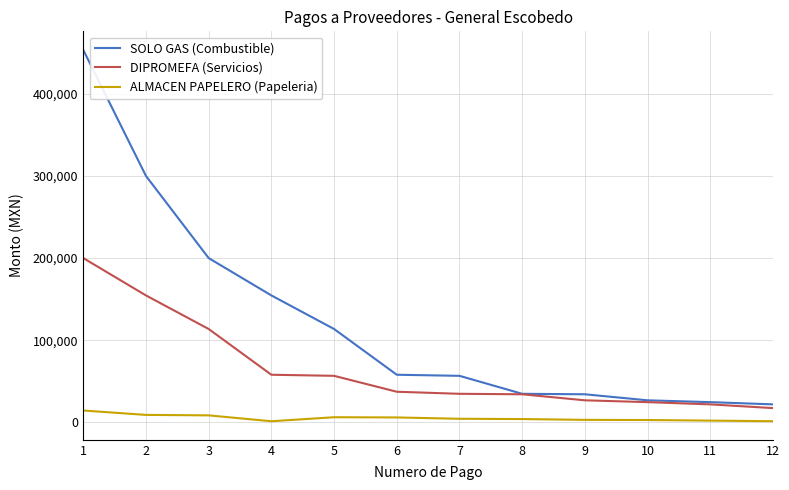

Which series has the widest spread of values?

SOLO GAS (Combustible)